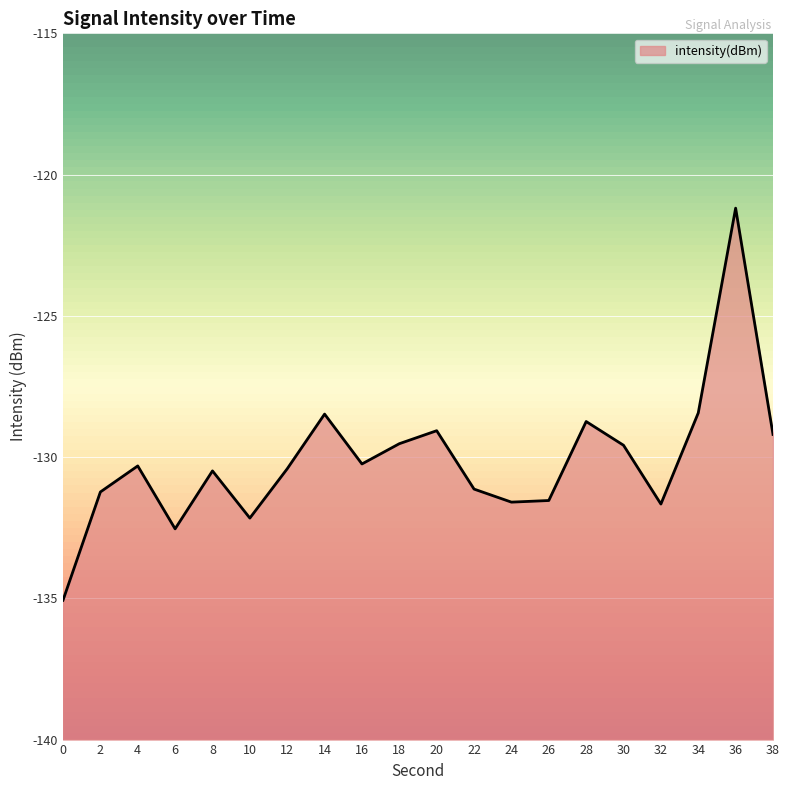

What is the smallest value displayed?

-135.1